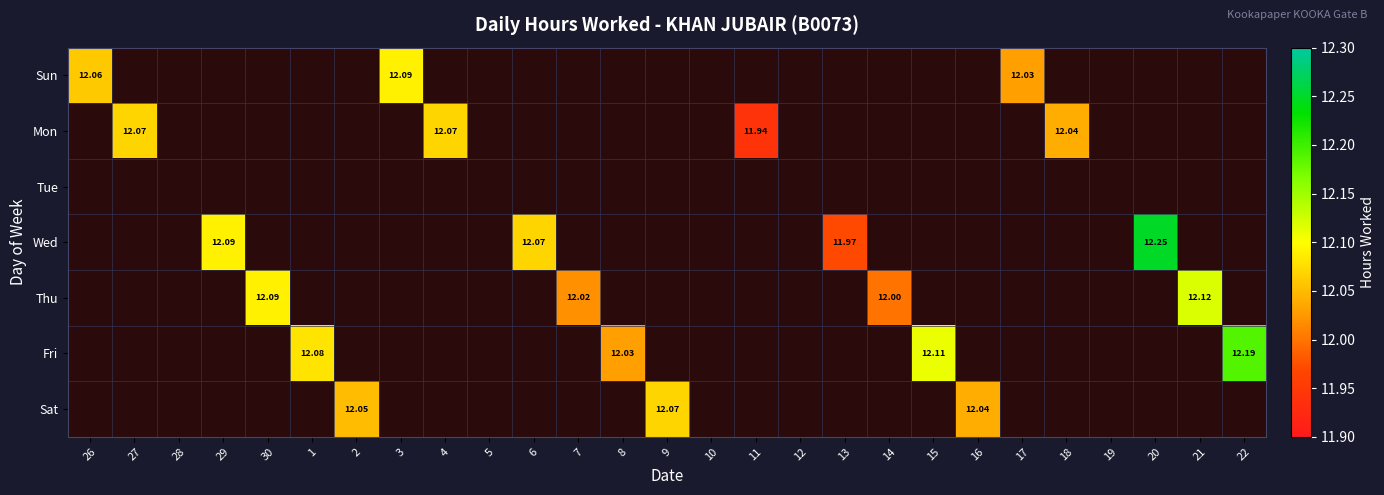

What is the greatest value displayed?

12.2